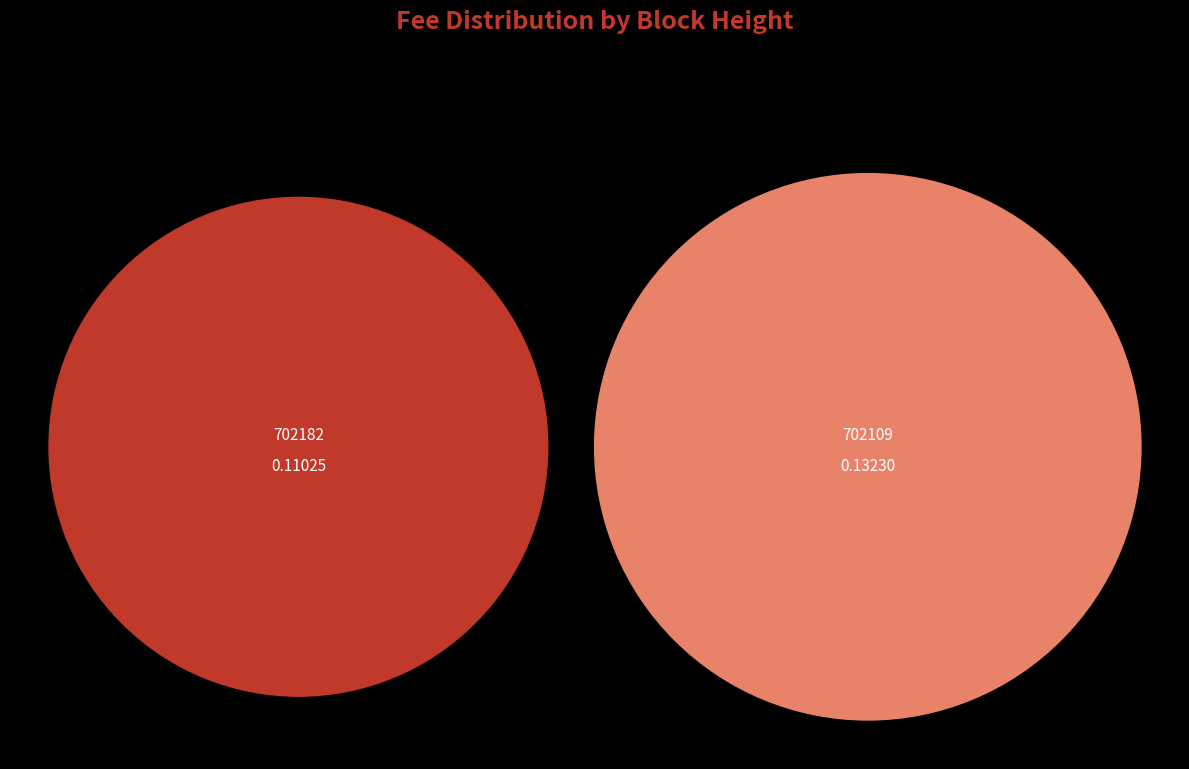

Which slice is the smallest?

702182